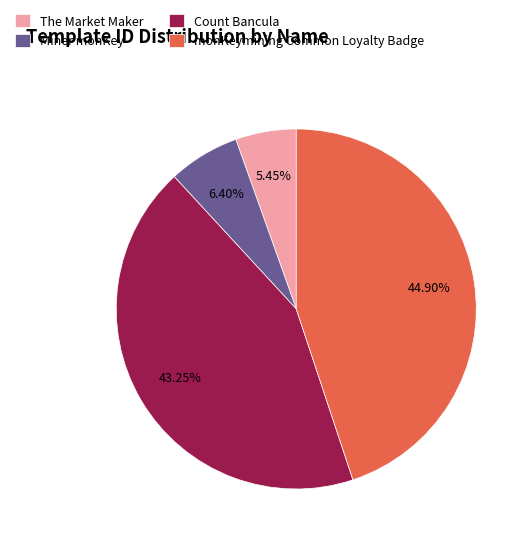

Combined, do Miner monKey and Count Bancula account for over 50%?

No